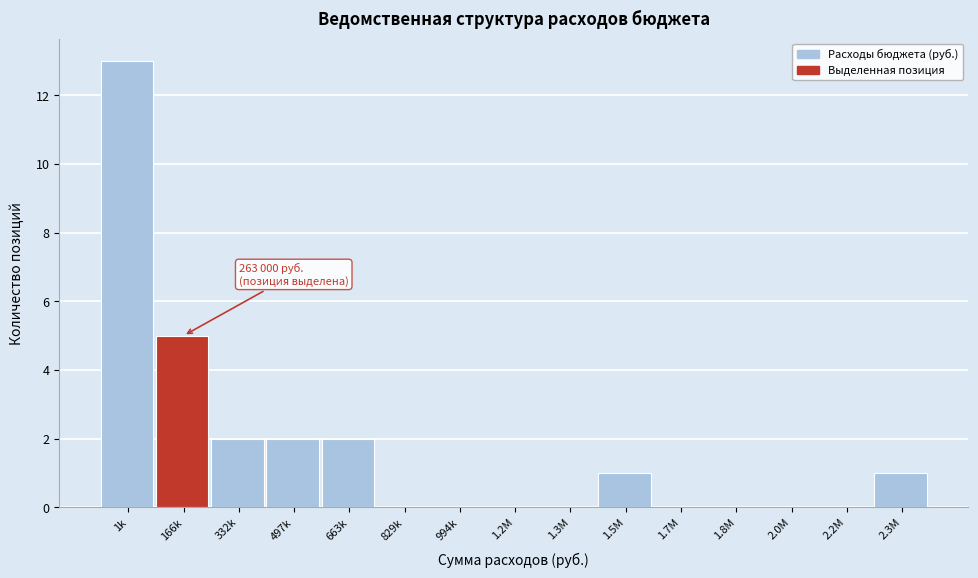

Reading left to right, transcribe all the data shown in this chart.

1k=13	166k=5	332k=2	497k=2	663k=2	829k=0	994k=0	1.2M=0	1.3M=0	1.5M=1	1.7M=0	1.8M=0	2.0M=0	2.2M=0	2.3M=1